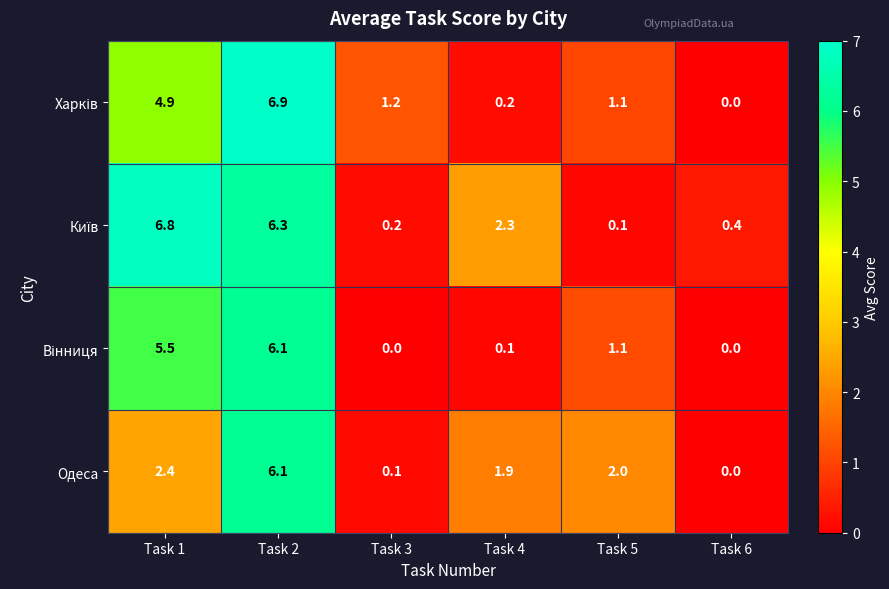

At which label does Одеса first exceed 2?

Task 1